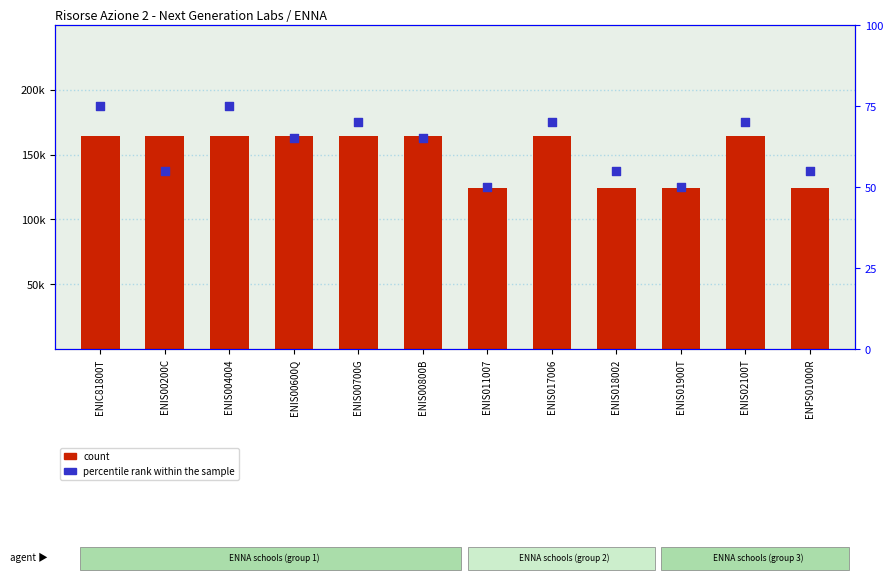

At how many categories does at least one series exceed 124259?

8